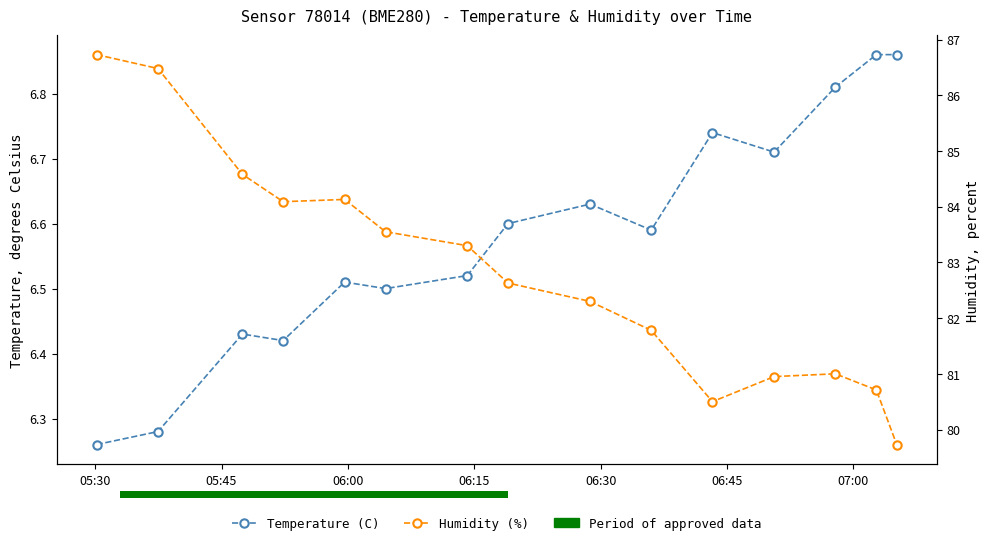

True or false: Humidity (%) and Temperature (C) intersect in this chart.

False